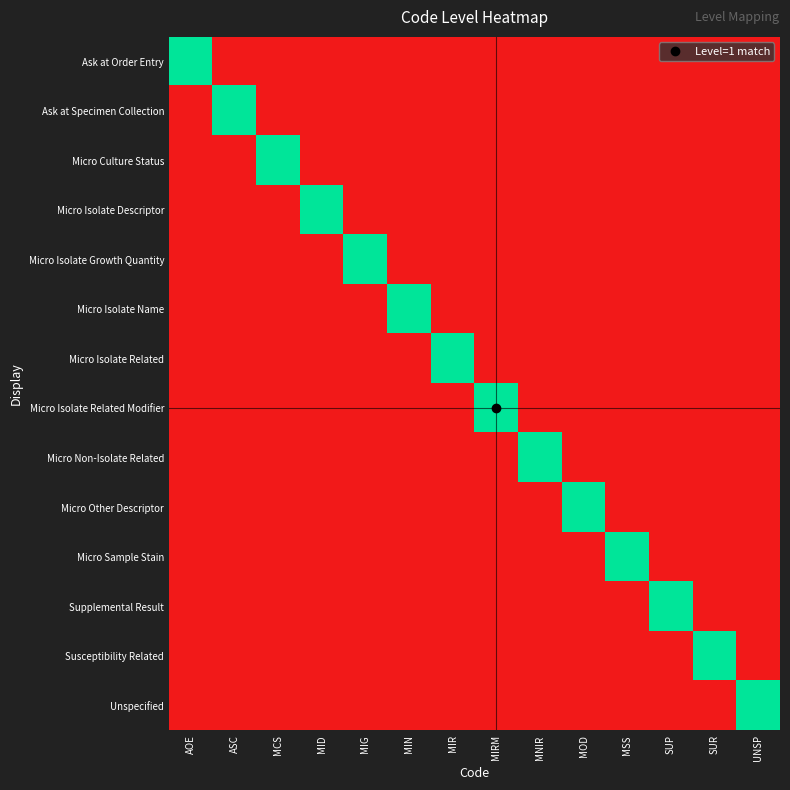

Reading left to right, what are all the values shown in this chart?

Ask at Order Entry: AOE=1	ASC=0	MCS=0	MID=0	MIG=0	MIN=0	MIR=0	MIRM=0	MNIR=0	MOD=0	MSS=0	SUP=0	SUR=0	UNSP=0
Ask at Specimen Collection: AOE=0	ASC=1	MCS=0	MID=0	MIG=0	MIN=0	MIR=0	MIRM=0	MNIR=0	MOD=0	MSS=0	SUP=0	SUR=0	UNSP=0
Micro Culture Status: AOE=0	ASC=0	MCS=1	MID=0	MIG=0	MIN=0	MIR=0	MIRM=0	MNIR=0	MOD=0	MSS=0	SUP=0	SUR=0	UNSP=0
Micro Isolate Descriptor: AOE=0	ASC=0	MCS=0	MID=1	MIG=0	MIN=0	MIR=0	MIRM=0	MNIR=0	MOD=0	MSS=0	SUP=0	SUR=0	UNSP=0
Micro Isolate Growth Quantity: AOE=0	ASC=0	MCS=0	MID=0	MIG=1	MIN=0	MIR=0	MIRM=0	MNIR=0	MOD=0	MSS=0	SUP=0	SUR=0	UNSP=0
Micro Isolate Name: AOE=0	ASC=0	MCS=0	MID=0	MIG=0	MIN=1	MIR=0	MIRM=0	MNIR=0	MOD=0	MSS=0	SUP=0	SUR=0	UNSP=0
Micro Isolate Related: AOE=0	ASC=0	MCS=0	MID=0	MIG=0	MIN=0	MIR=1	MIRM=0	MNIR=0	MOD=0	MSS=0	SUP=0	SUR=0	UNSP=0
Micro Isolate Related Modifier: AOE=0	ASC=0	MCS=0	MID=0	MIG=0	MIN=0	MIR=0	MIRM=1	MNIR=0	MOD=0	MSS=0	SUP=0	SUR=0	UNSP=0
Micro Non-Isolate Related: AOE=0	ASC=0	MCS=0	MID=0	MIG=0	MIN=0	MIR=0	MIRM=0	MNIR=1	MOD=0	MSS=0	SUP=0	SUR=0	UNSP=0
Micro Other Descriptor: AOE=0	ASC=0	MCS=0	MID=0	MIG=0	MIN=0	MIR=0	MIRM=0	MNIR=0	MOD=1	MSS=0	SUP=0	SUR=0	UNSP=0
Micro Sample Stain: AOE=0	ASC=0	MCS=0	MID=0	MIG=0	MIN=0	MIR=0	MIRM=0	MNIR=0	MOD=0	MSS=1	SUP=0	SUR=0	UNSP=0
Supplemental Result: AOE=0	ASC=0	MCS=0	MID=0	MIG=0	MIN=0	MIR=0	MIRM=0	MNIR=0	MOD=0	MSS=0	SUP=1	SUR=0	UNSP=0
Susceptibility Related: AOE=0	ASC=0	MCS=0	MID=0	MIG=0	MIN=0	MIR=0	MIRM=0	MNIR=0	MOD=0	MSS=0	SUP=0	SUR=1	UNSP=0
Unspecified: AOE=0	ASC=0	MCS=0	MID=0	MIG=0	MIN=0	MIR=0	MIRM=0	MNIR=0	MOD=0	MSS=0	SUP=0	SUR=0	UNSP=1